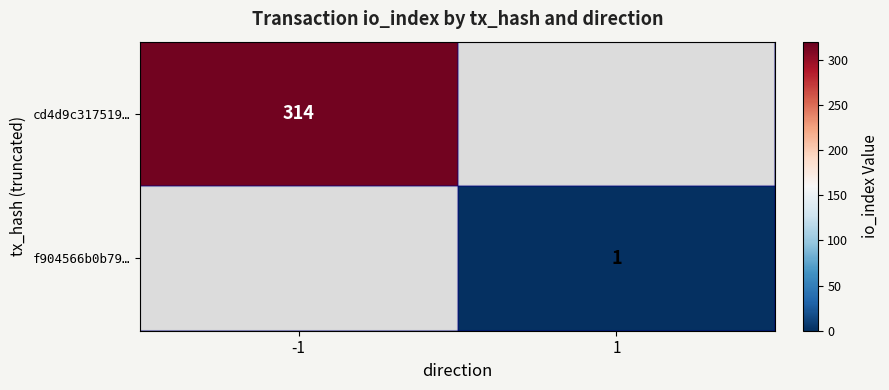

The value of cd4d9c317519… at -1 is 314. True or false?

True